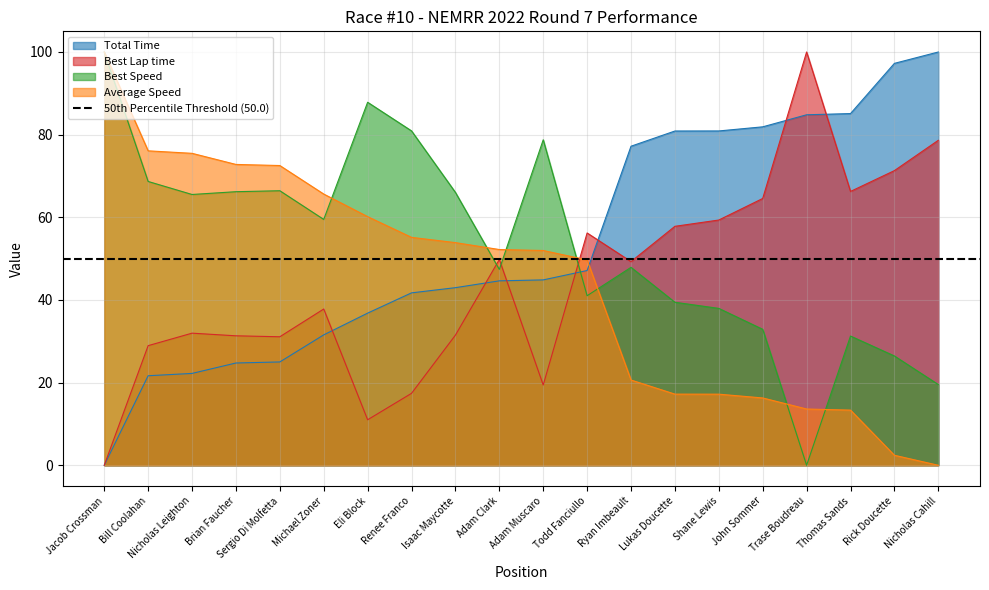

Between which two adjacent categories do Total Time and Average Speed first intersect?

Todd Fanciullo and Ryan Imbeault